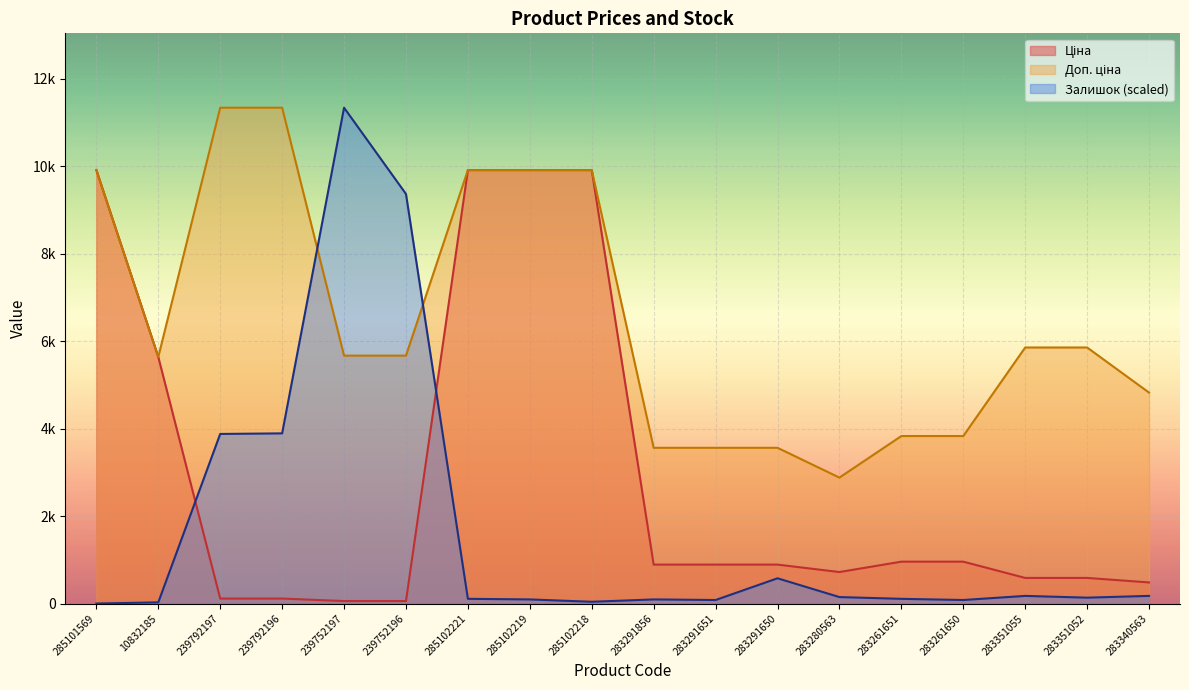

Which label corresponds to the largest value in the chart?

239792197